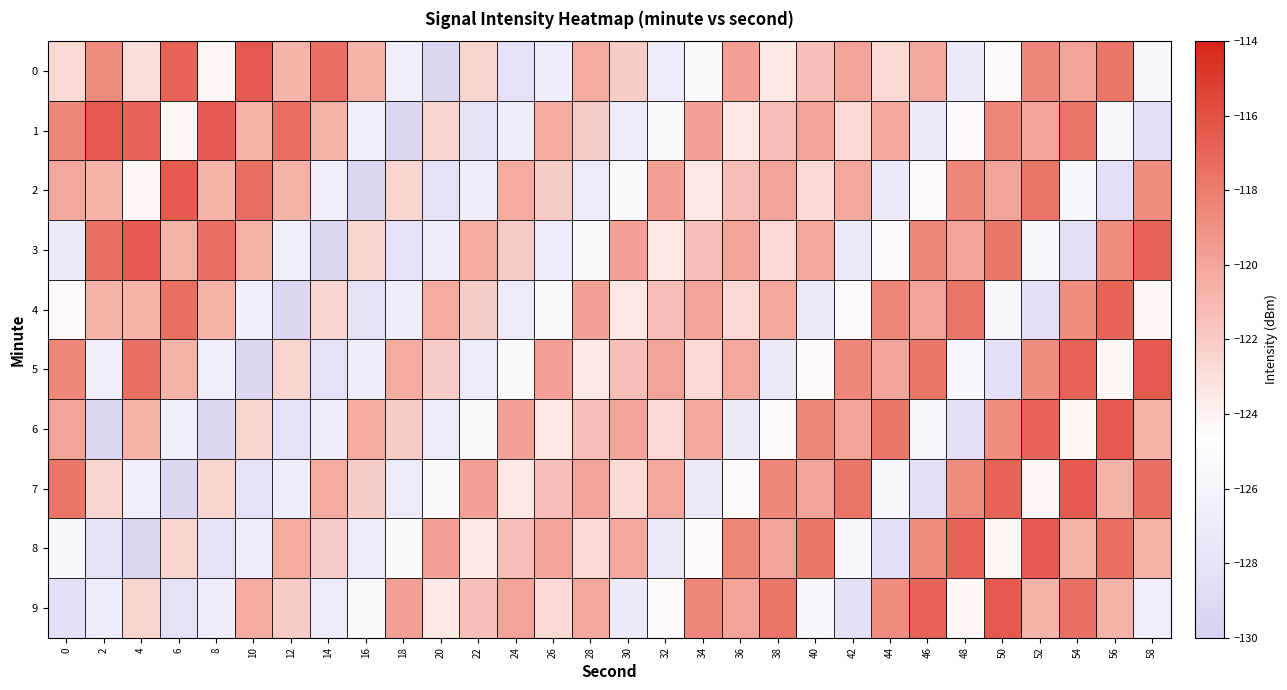

Reading left to right, transcribe all the data shown in this chart.

0: 0=-122.6	2=-118.8	4=-123.0	6=-116.9	8=-124.3	10=-116.4	12=-120.7	14=-117.4	16=-120.7	18=-126.6	20=-129.4	22=-122.4	24=-128.2	26=-126.7	28=-120.3	30=-122.1	32=-127.0	34=-125.2	36=-119.8	38=-123.4	40=-121.3	42=-119.9	44=-122.6	46=-120.1	48=-127.2	50=-124.4	52=-118.5	54=-120.0	56=-117.7	58=-125.4
1: 0=-118.5	2=-116.4	4=-116.9	6=-124.3	8=-116.4	10=-120.7	12=-117.4	14=-120.7	16=-126.6	18=-129.4	20=-122.4	22=-128.2	24=-126.7	26=-120.3	28=-122.1	30=-127.0	32=-125.2	34=-119.8	36=-123.4	38=-121.3	40=-119.9	42=-122.6	44=-120.1	46=-127.2	48=-124.4	50=-118.5	52=-120.0	54=-117.7	56=-125.4	58=-128.3
2: 0=-120.1	2=-120.7	4=-124.3	6=-116.4	8=-120.7	10=-117.4	12=-120.7	14=-126.6	16=-129.4	18=-122.4	20=-128.2	22=-126.7	24=-120.3	26=-122.1	28=-127.0	30=-125.2	32=-119.8	34=-123.4	36=-121.3	38=-119.9	40=-122.6	42=-120.1	44=-127.2	46=-124.4	48=-118.5	50=-120.0	52=-117.7	54=-125.4	56=-128.3	58=-118.8
3: 0=-127.2	2=-117.4	4=-116.4	6=-120.7	8=-117.4	10=-120.7	12=-126.6	14=-129.4	16=-122.4	18=-128.2	20=-126.7	22=-120.3	24=-122.1	26=-127.0	28=-125.2	30=-119.8	32=-123.4	34=-121.3	36=-119.9	38=-122.6	40=-120.1	42=-127.2	44=-124.4	46=-118.5	48=-120.0	50=-117.7	52=-125.4	54=-128.3	56=-118.8	58=-116.9
4: 0=-124.4	2=-120.7	4=-120.7	6=-117.4	8=-120.7	10=-126.6	12=-129.4	14=-122.4	16=-128.2	18=-126.7	20=-120.3	22=-122.1	24=-127.0	26=-125.2	28=-119.8	30=-123.4	32=-121.3	34=-119.9	36=-122.6	38=-120.1	40=-127.2	42=-124.4	44=-118.5	46=-120.0	48=-117.7	50=-125.4	52=-128.3	54=-118.8	56=-116.9	58=-124.3
5: 0=-118.5	2=-126.6	4=-117.4	6=-120.7	8=-126.6	10=-129.4	12=-122.4	14=-128.2	16=-126.7	18=-120.3	20=-122.1	22=-127.0	24=-125.2	26=-119.8	28=-123.4	30=-121.3	32=-119.9	34=-122.6	36=-120.1	38=-127.2	40=-124.4	42=-118.5	44=-120.0	46=-117.7	48=-125.4	50=-128.3	52=-118.8	54=-116.9	56=-124.3	58=-116.4
6: 0=-120.0	2=-129.4	4=-120.7	6=-126.6	8=-129.4	10=-122.4	12=-128.2	14=-126.7	16=-120.3	18=-122.1	20=-127.0	22=-125.2	24=-119.8	26=-123.4	28=-121.3	30=-119.9	32=-122.6	34=-120.1	36=-127.2	38=-124.4	40=-118.5	42=-120.0	44=-117.7	46=-125.4	48=-128.3	50=-118.8	52=-116.9	54=-124.3	56=-116.4	58=-120.7
7: 0=-117.7	2=-122.4	4=-126.6	6=-129.4	8=-122.4	10=-128.2	12=-126.7	14=-120.3	16=-122.1	18=-127.0	20=-125.2	22=-119.8	24=-123.4	26=-121.3	28=-119.9	30=-122.6	32=-120.1	34=-127.2	36=-124.4	38=-118.5	40=-120.0	42=-117.7	44=-125.4	46=-128.3	48=-118.8	50=-116.9	52=-124.3	54=-116.4	56=-120.7	58=-117.4
8: 0=-125.4	2=-128.2	4=-129.4	6=-122.4	8=-128.2	10=-126.7	12=-120.3	14=-122.1	16=-127.0	18=-125.2	20=-119.8	22=-123.4	24=-121.3	26=-119.9	28=-122.6	30=-120.1	32=-127.2	34=-124.4	36=-118.5	38=-120.0	40=-117.7	42=-125.4	44=-128.3	46=-118.8	48=-116.9	50=-124.3	52=-116.4	54=-120.7	56=-117.4	58=-120.7
9: 0=-128.3	2=-126.7	4=-122.4	6=-128.2	8=-126.7	10=-120.3	12=-122.1	14=-127.0	16=-125.2	18=-119.8	20=-123.4	22=-121.3	24=-119.9	26=-122.6	28=-120.1	30=-127.2	32=-124.4	34=-118.5	36=-120.0	38=-117.7	40=-125.4	42=-128.3	44=-118.8	46=-116.9	48=-124.3	50=-116.4	52=-120.7	54=-117.4	56=-120.7	58=-126.6